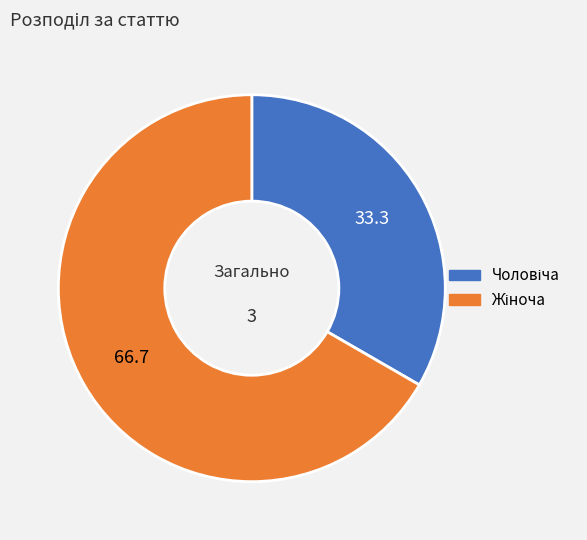

Count the number of slices in the pie.

2